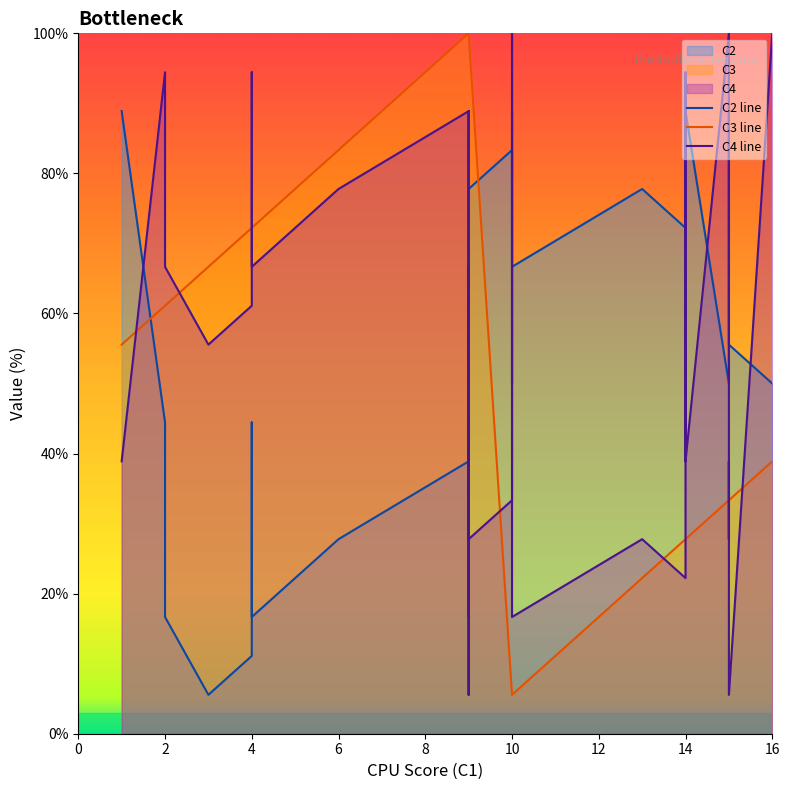

At which label is C2 line closest to 47?

2